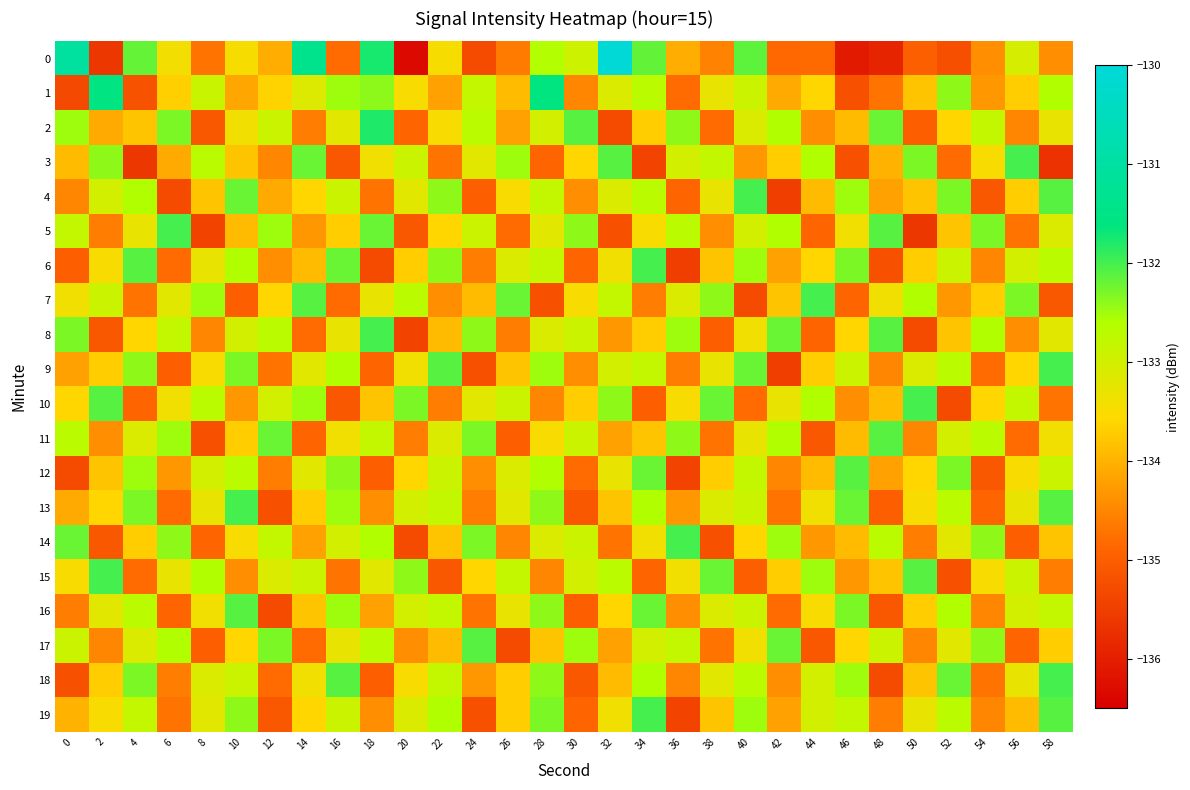

What is the smallest value displayed?

-136.3